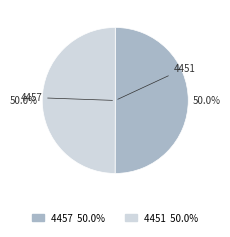

Approximately how many times larger is the value at 4457 compared to 4451?

1.0